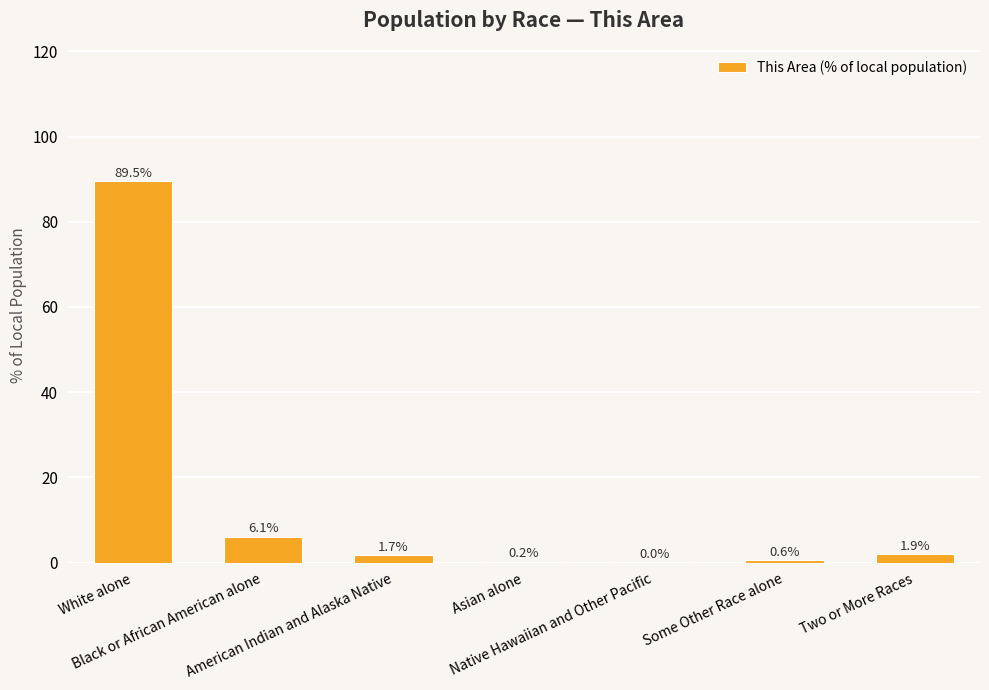

Are the bars horizontal?

No